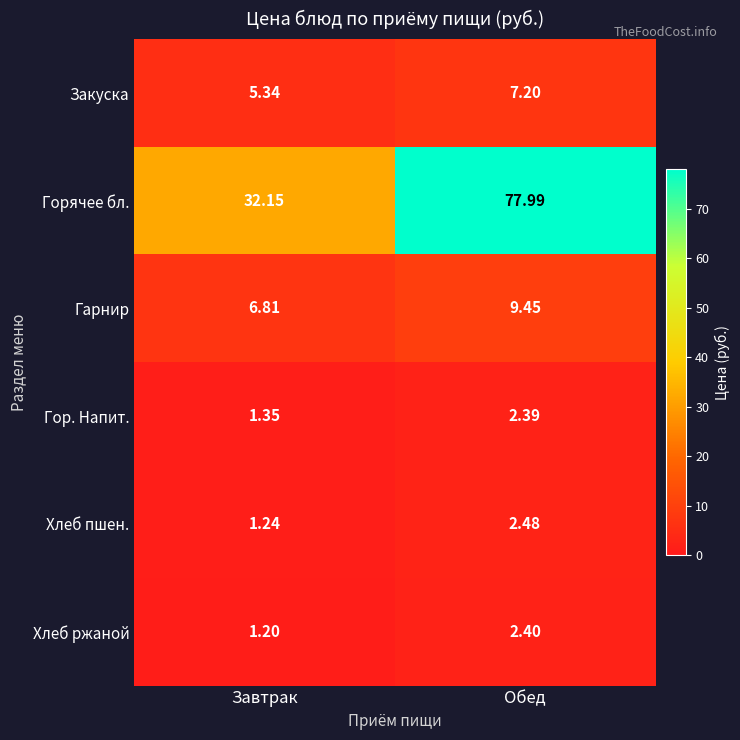

What is the maximum value shown in the chart?

78.0